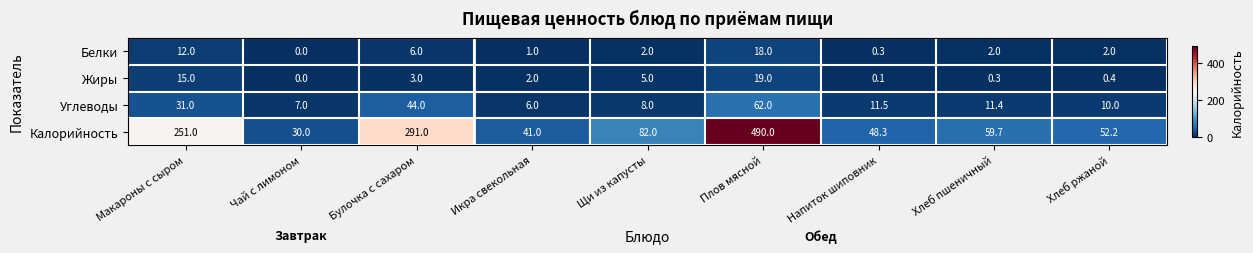

Which series has the largest range (max minus min)?

Калорийность